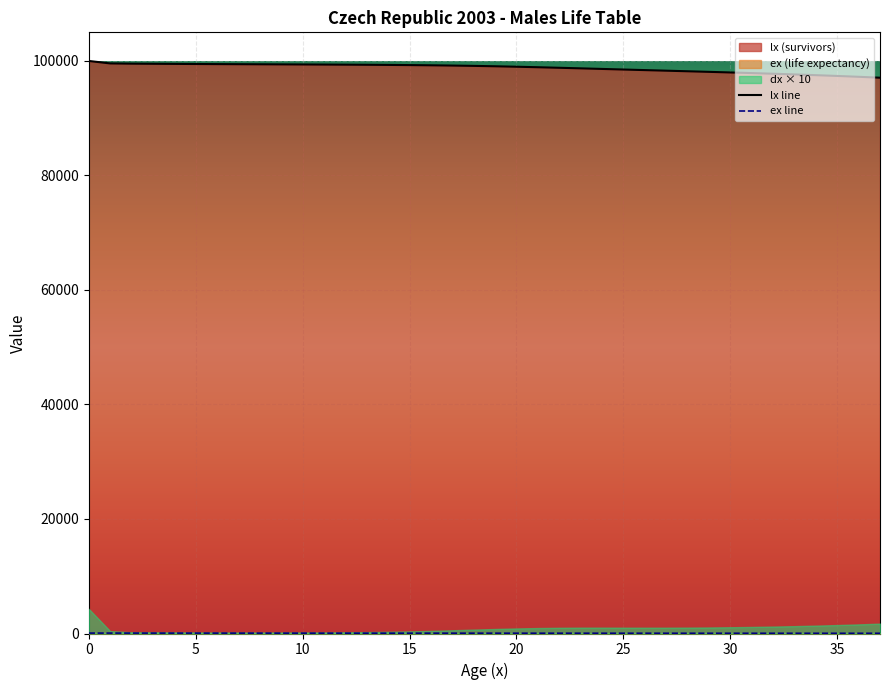

Reading left to right, extract all data points from this chart.

lx: 0=100000.0	1=99569.5	2=99527.2	3=99506.0	4=99486.1	5=99467.3	6=99450.1	7=99434.1	8=99418.5	9=99402.8	10=99386.9	11=99370.3	12=99352.4	13=99332.1	14=99308.1	15=99278.8	16=99242.2	17=99196.4	18=99139.9	19=99072.0	20=98993.2	21=98904.9	22=98809.4	23=98709.5	24=98607.4	25=98505.1	26=98403.5	27=98302.3	28=98200.8	29=98098.0	30=97992.6	31=97883.2	32=97768.5	33=97647.4	34=97518.8	35=97381.2	36=97233.5	37=97074.3
ex: 0=72.1	1=71.4	2=70.4	3=69.4	4=68.4	5=67.4	6=66.5	7=65.5	8=64.5	9=63.5	10=62.5	11=61.5	12=60.5	13=59.5	14=58.5	15=57.6	16=56.6	17=55.6	18=54.6	19=53.7	20=52.7	21=51.8	22=50.8	23=49.9	24=48.9	25=48.0	26=47.0	27=46.1	28=45.1	29=44.2	30=43.2	31=42.3	32=41.3	33=40.4	34=39.4	35=38.5	36=37.5	37=36.6